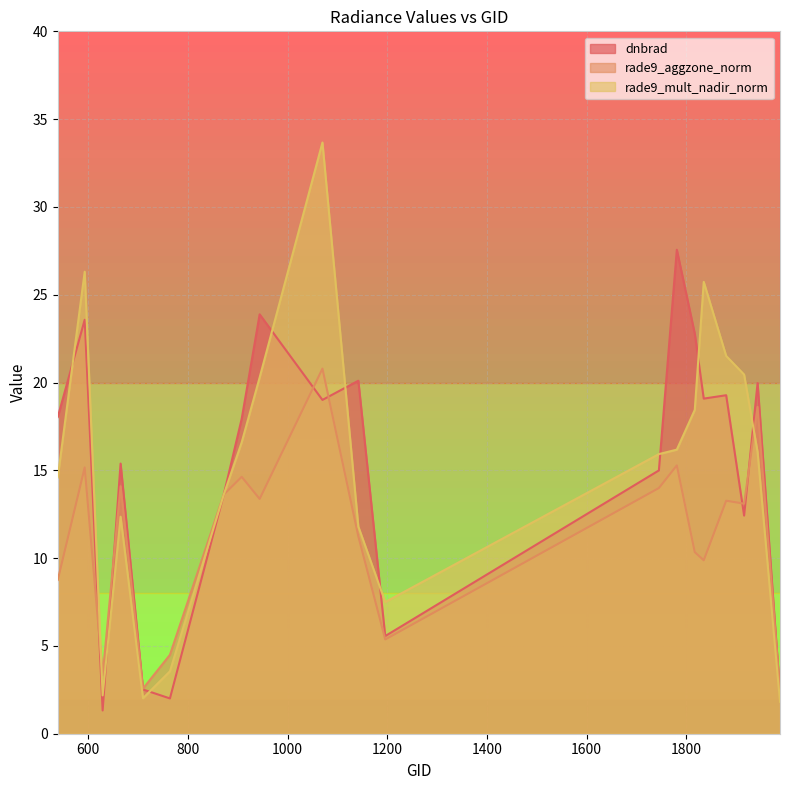

Where does the rade9_mult_nadir_norm series first go above 16?

593